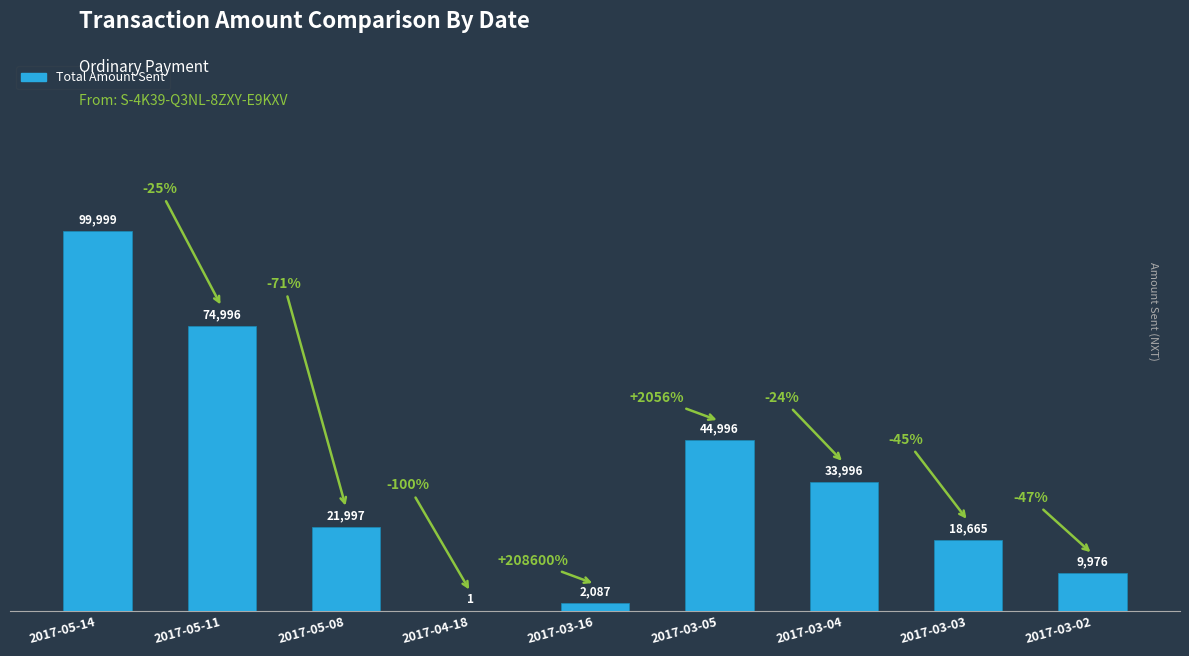

Where is the data nearest to the value 50000?

2017-03-05